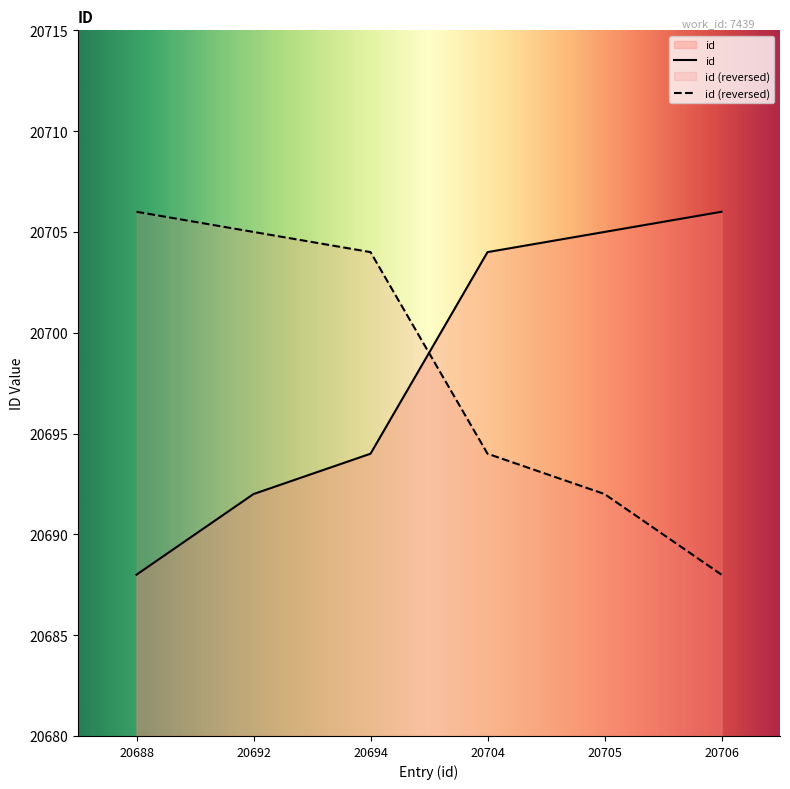

What is the sum of the values at 20706 and 20705?

41411